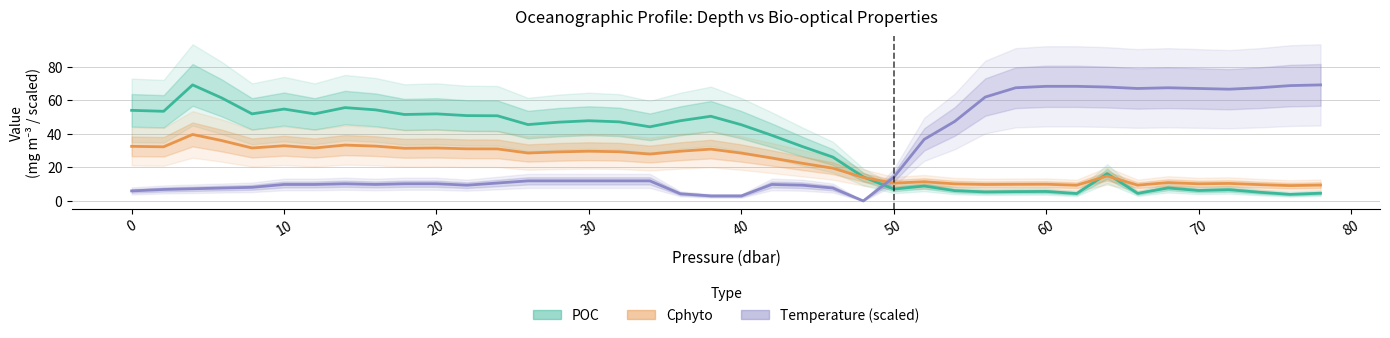

Rank the series by their average value, from highest to lowest.

POC, Temperature (scaled), Cphyto